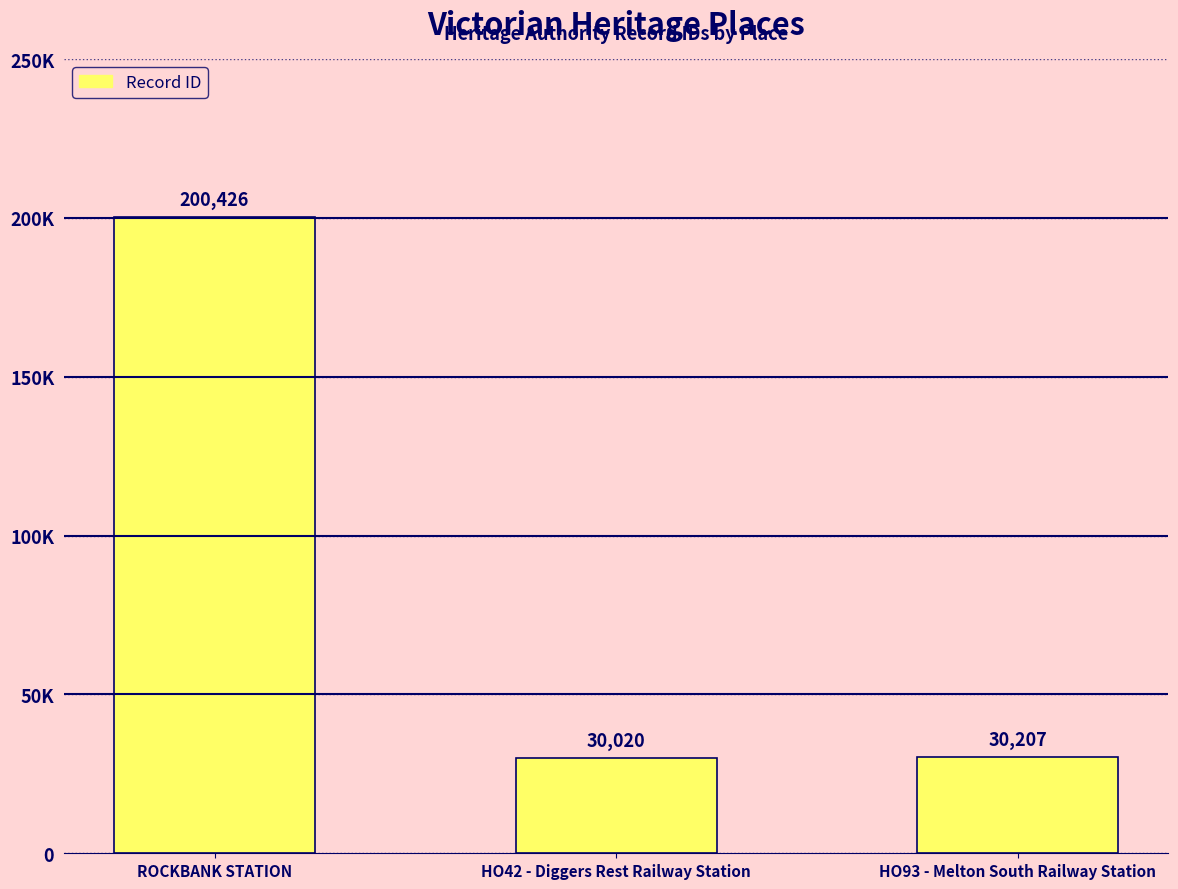

Reading left to right, list all the values displayed in this chart.

ROCKBANK STATION=200426	HO42 - Diggers Rest Railway Station=30020	HO93 - Melton South Railway Station=30207